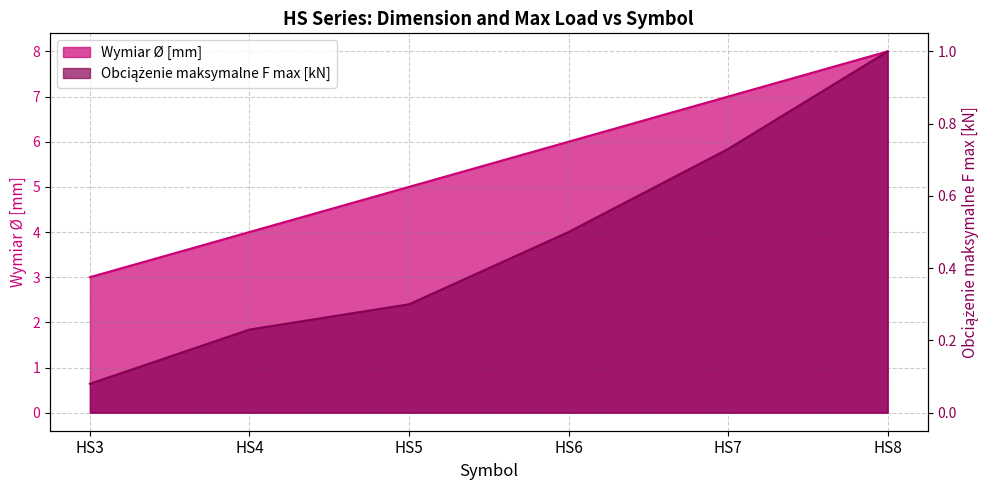

What is the maximum value shown in the chart?

8.0